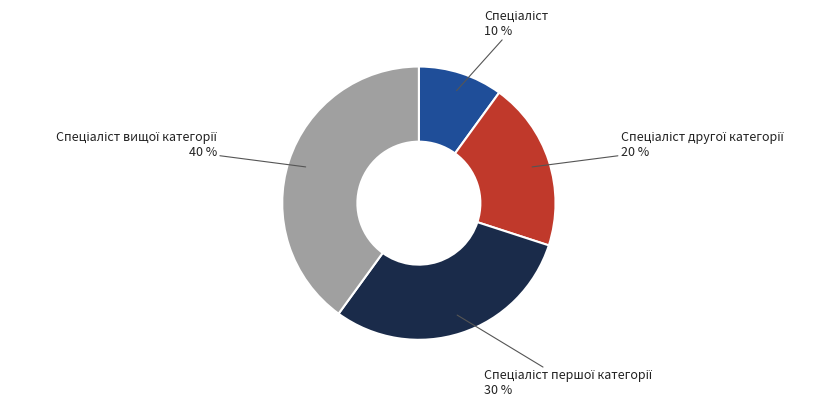

To the nearest percent, what is the difference between the largest and smallest slice percentages?

30%